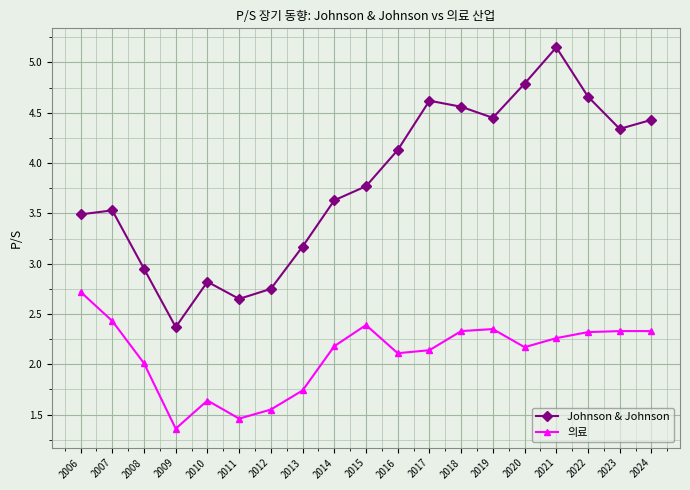

Where does the Johnson & Johnson series first go above 3?

2006